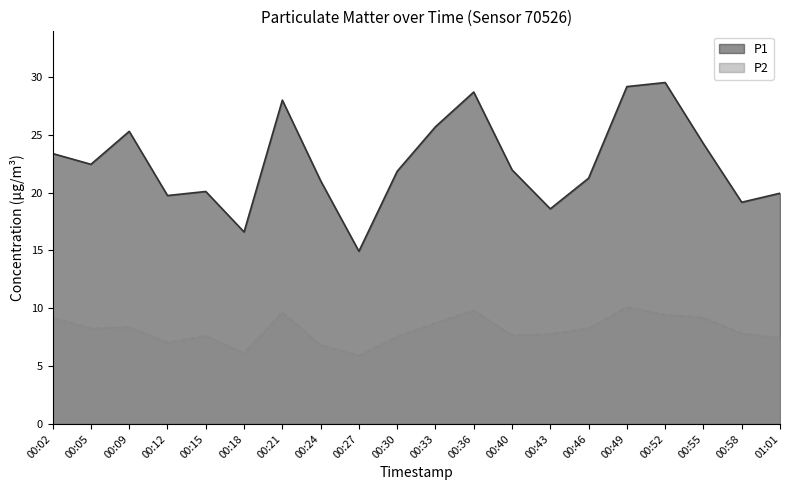

Does the chart have visible grid lines?

No